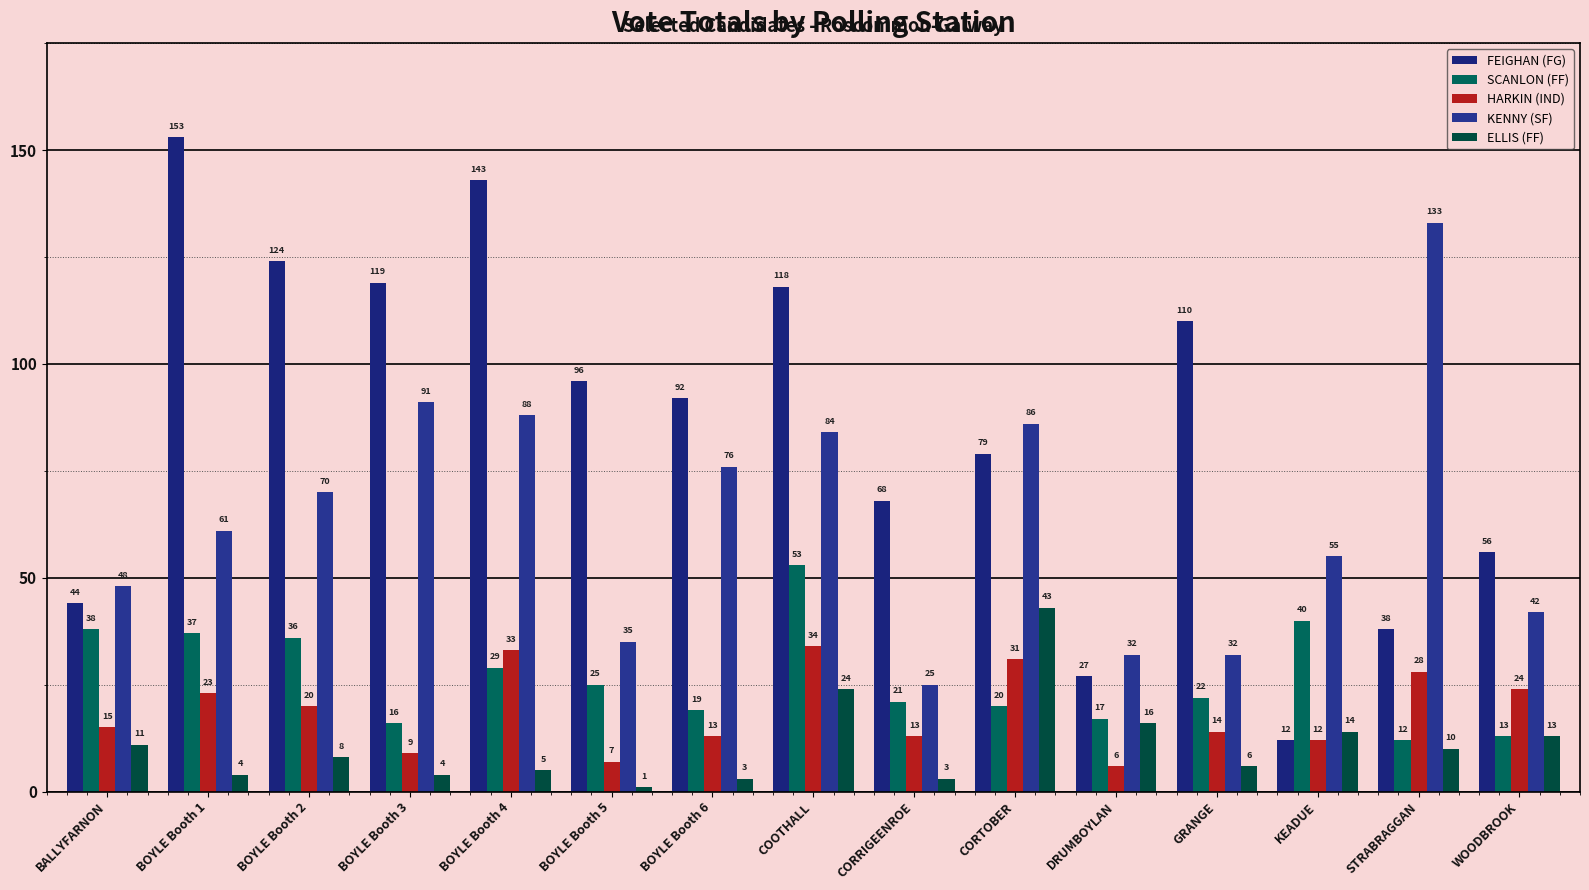

Is it true that ELLIS (FF) equals 5 at BOYLE Booth 4?

True